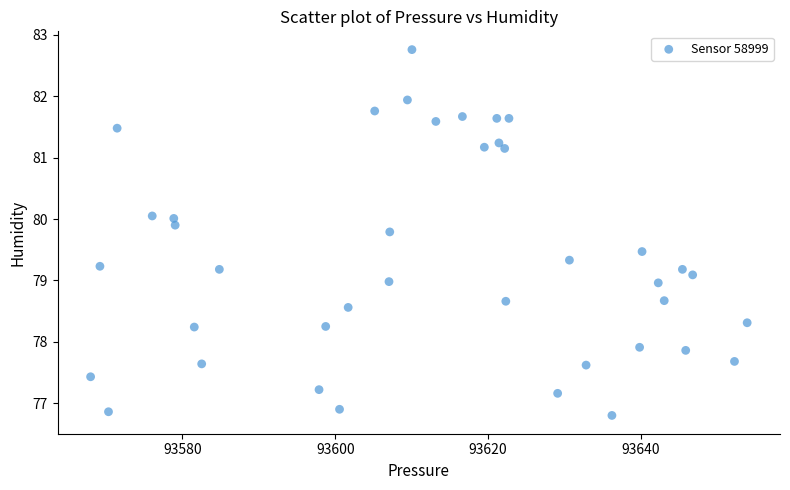

What is the range of X values (max minus min)?

85.9